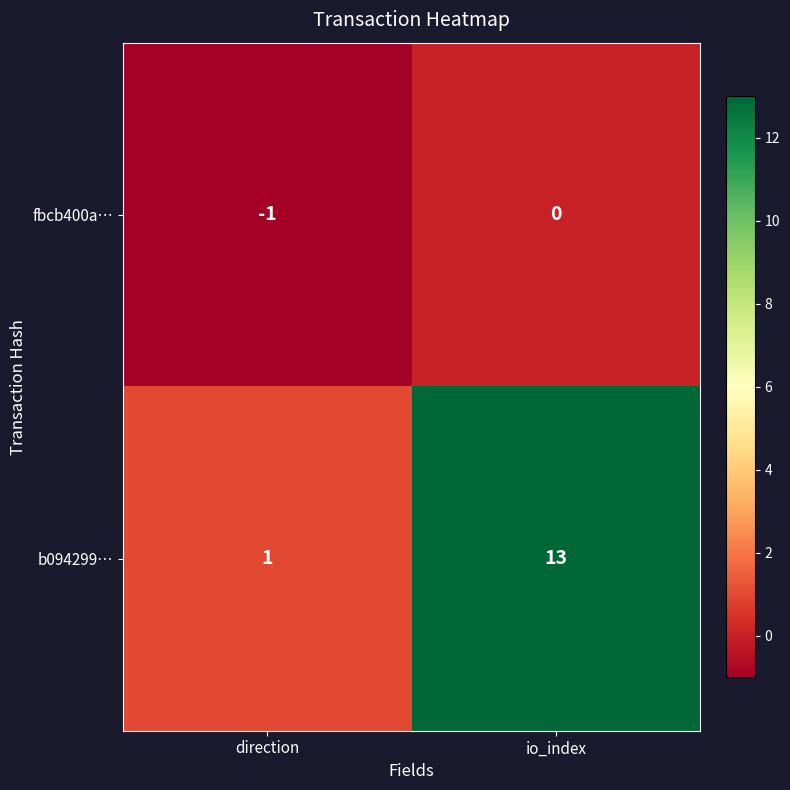

How many values in the fbcb400a… series are below 0?

1